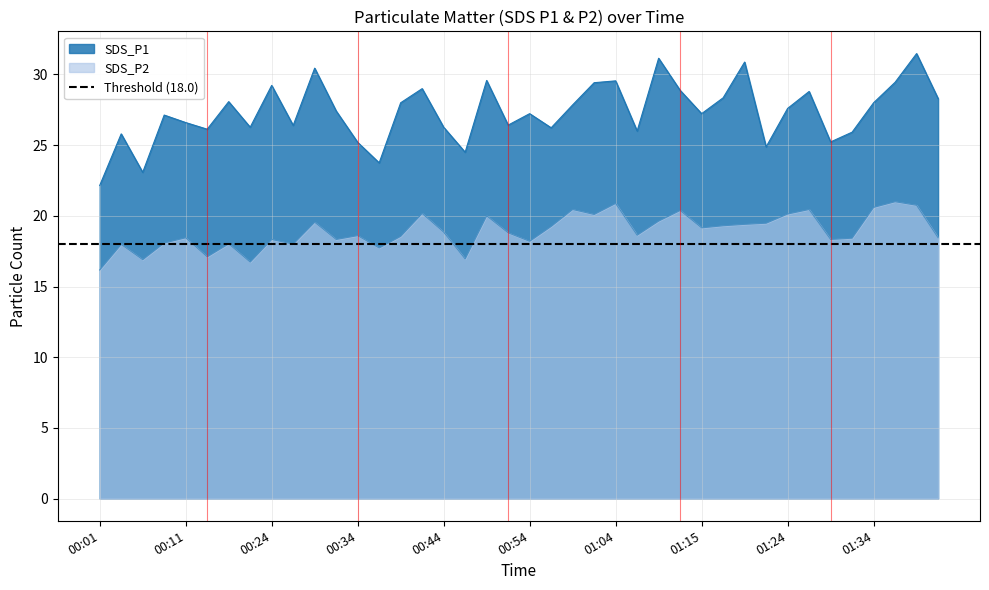

At how many categories does at least one series exceed 18?

40